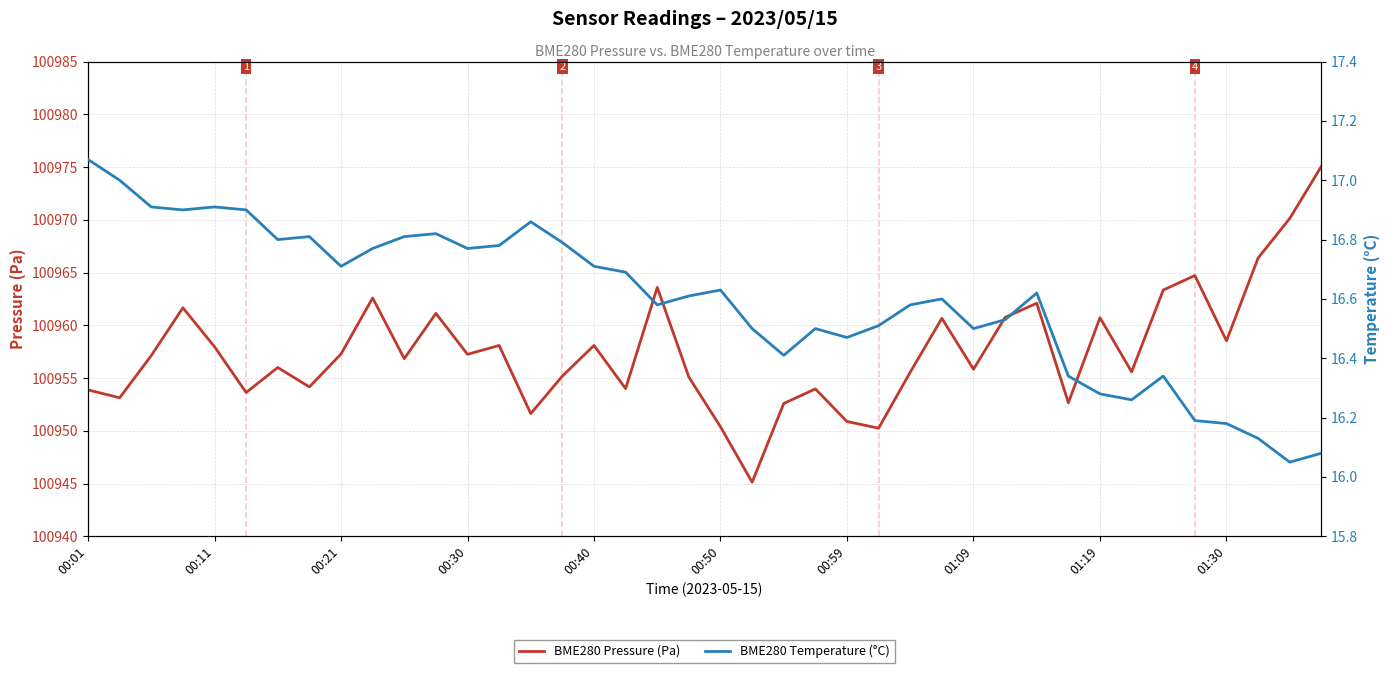

What is the sum of all BME280 Temperature (°C) values?

663.9